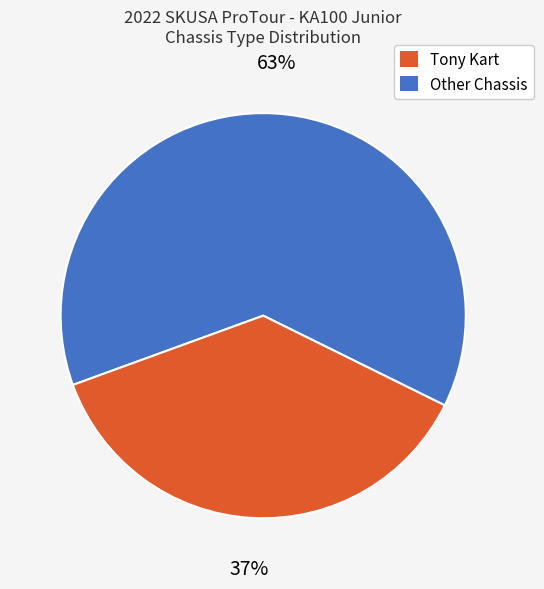

Count the number of slices in the pie.

2